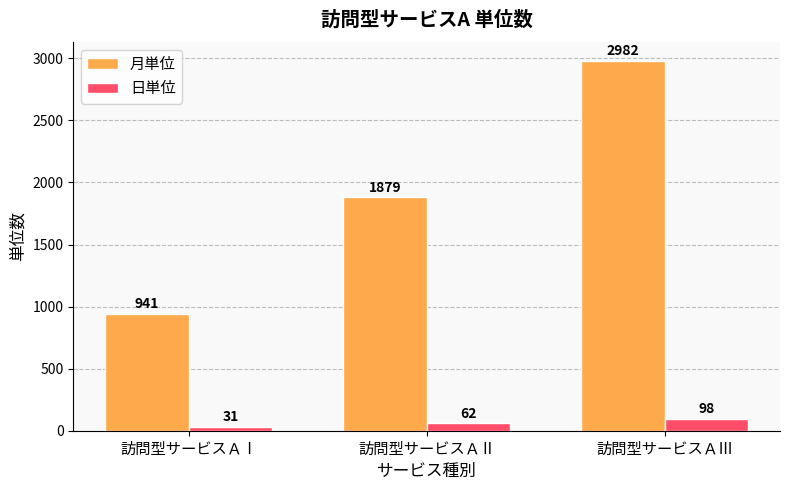

Reading left to right, list all the values displayed in this chart.

月単位: 941	1879	2982
日単位: 31	62	98